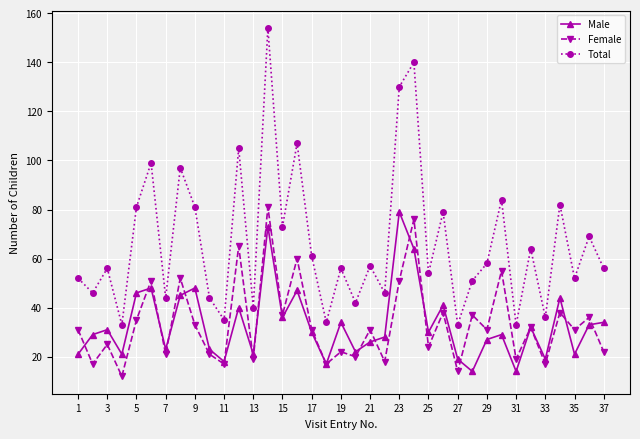

In Male, how many points are higher than both neighbors (excluding endpoints)?

12